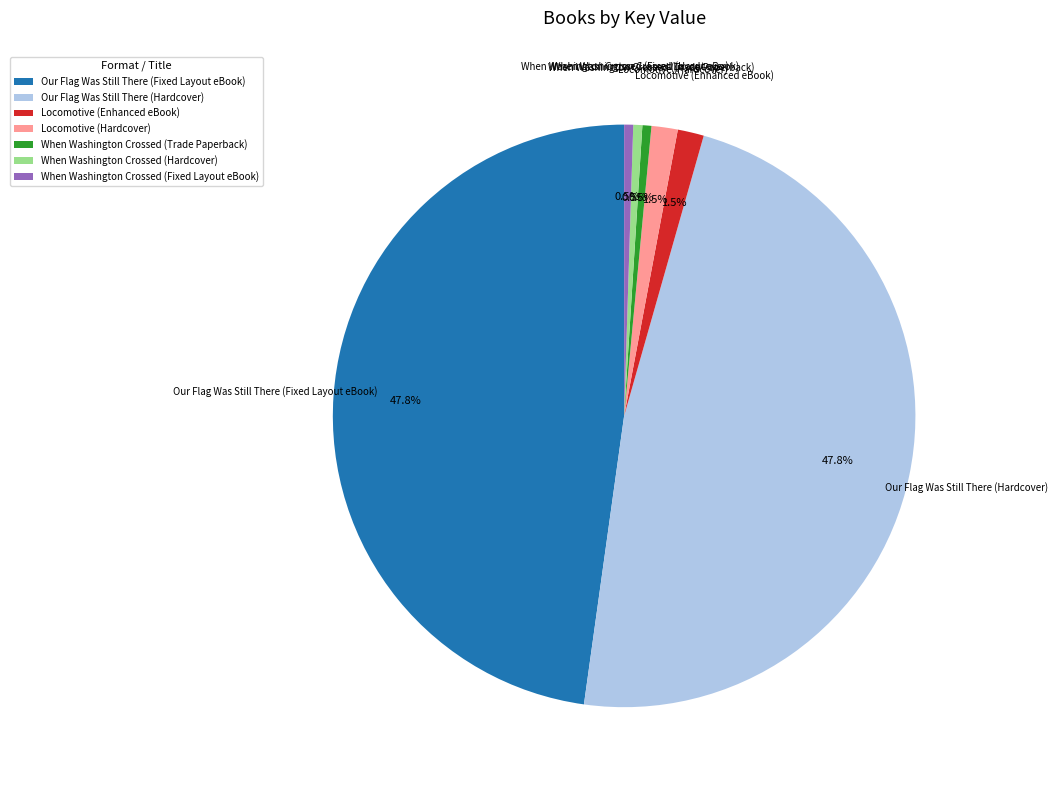

Is there any slice that represents more than half of the pie?

No